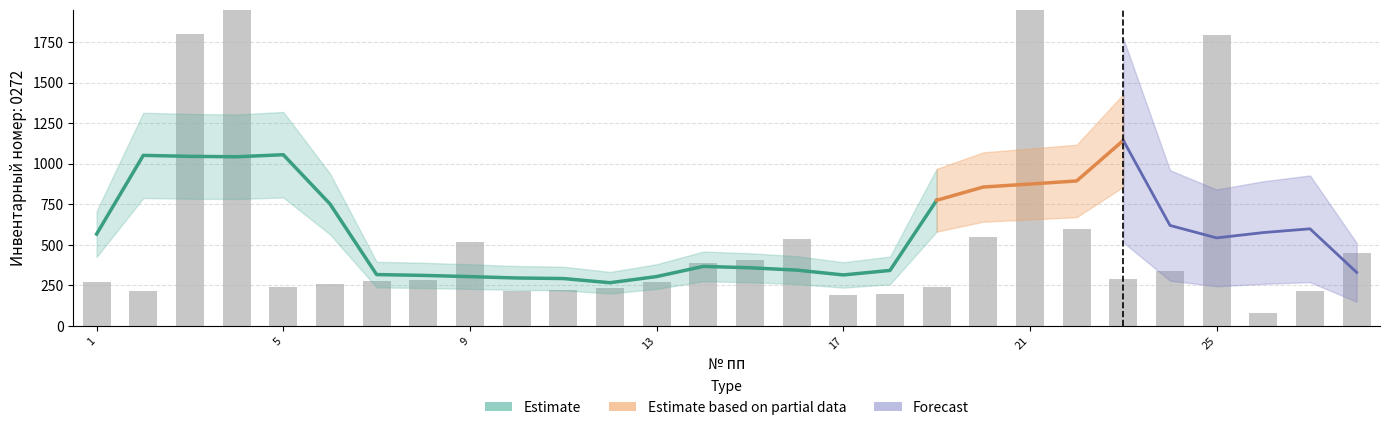

Read the value at 1, to the nearest 50.

250